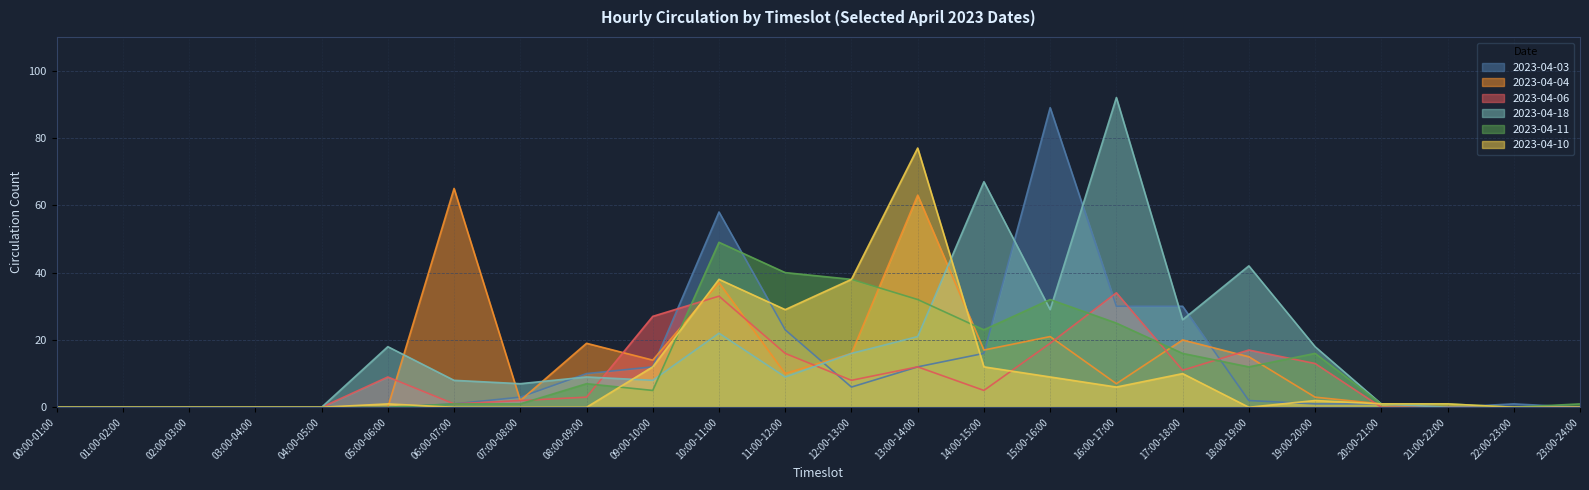

Which has a higher value, 06:00-07:00 or 09:00-10:00?

09:00-10:00